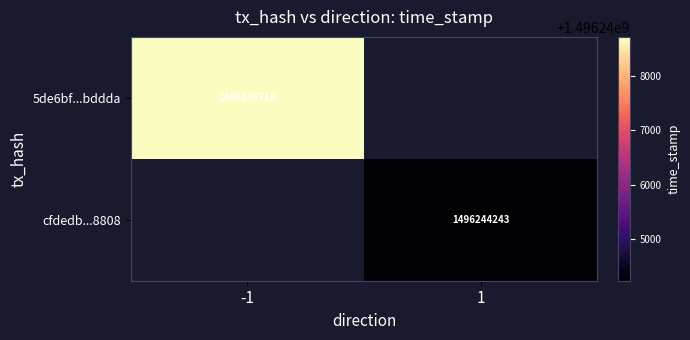

At how many categories does at least one series exceed 1496244942?

1